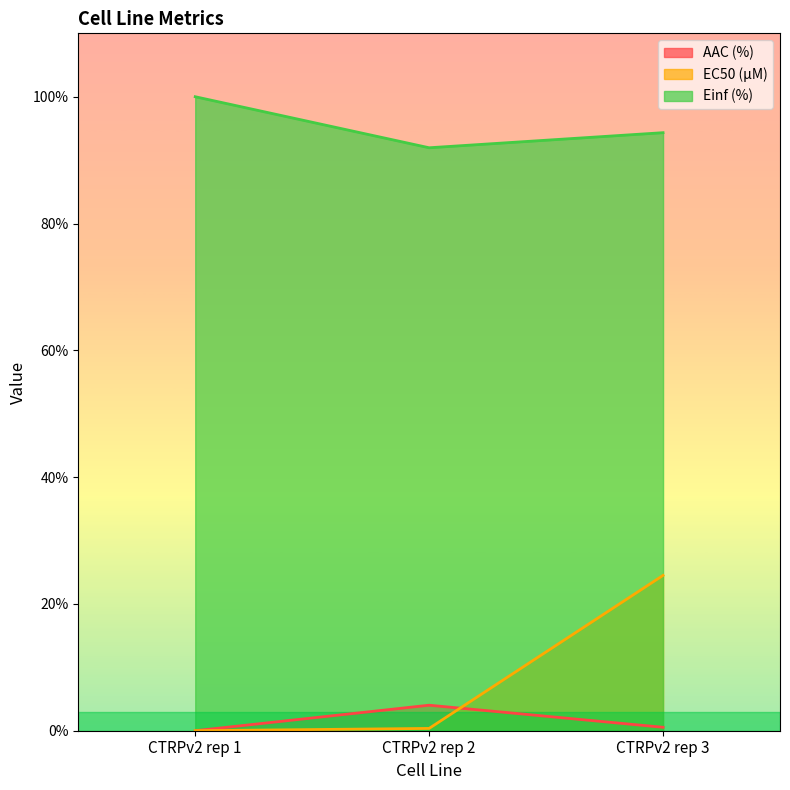

Is the value of AAC (%) at CTRPv2 rep 2 greater than the value of EC50 (µM) at CTRPv2 rep 1?

Yes